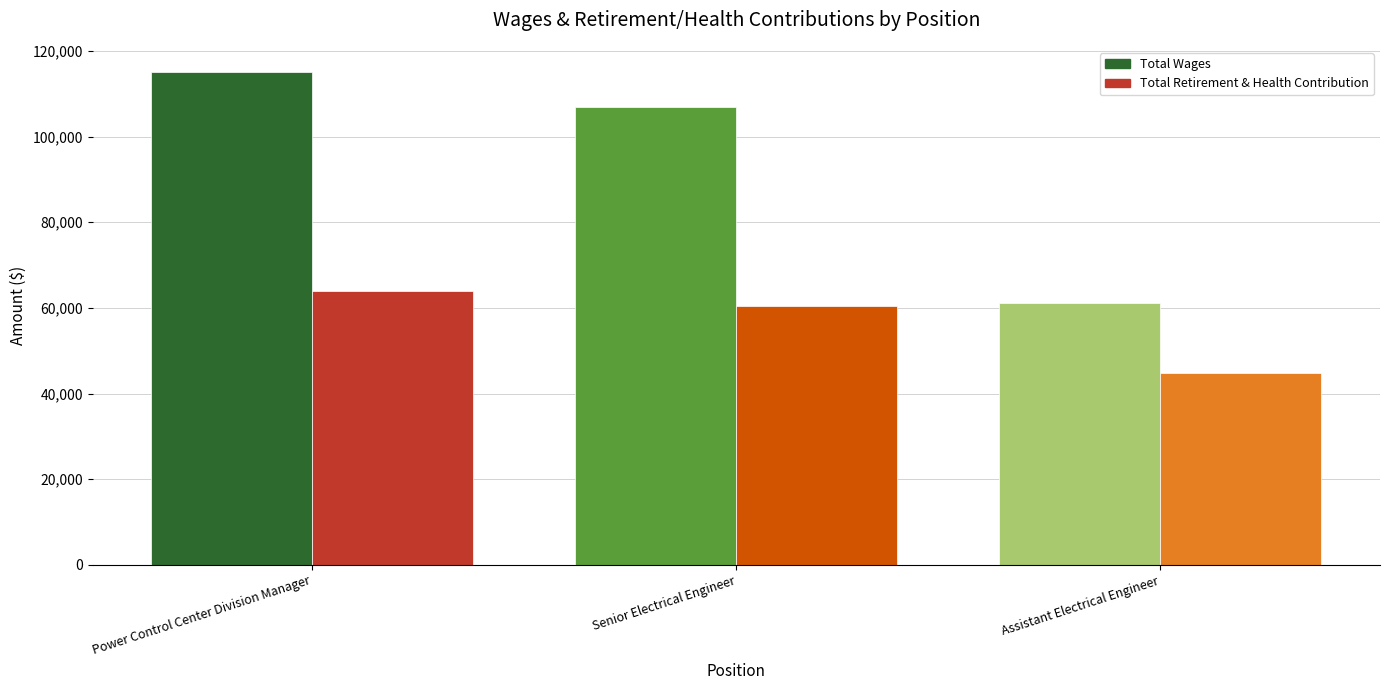

What is the label of the 1st bar from the left?

Power Control Center Division Manager